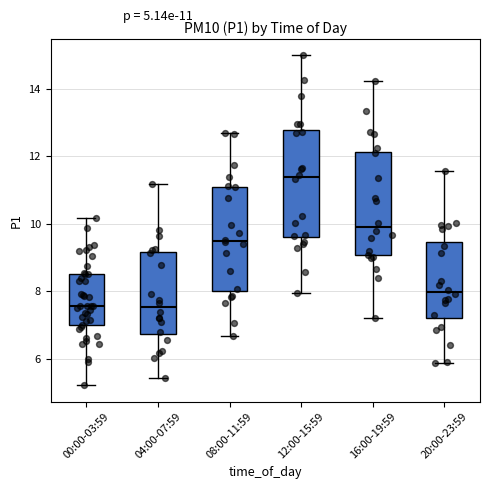

Which box has the highest median line?

12:00-15:59